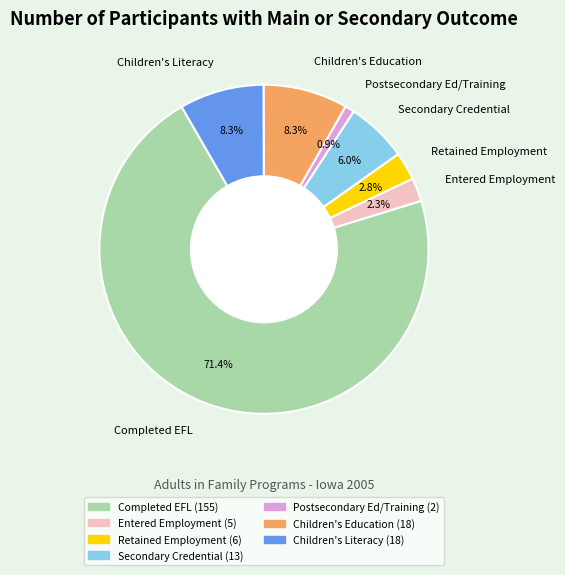

Which has a higher value, Postsecondary Ed/Training or Children's Education?

Children's Education